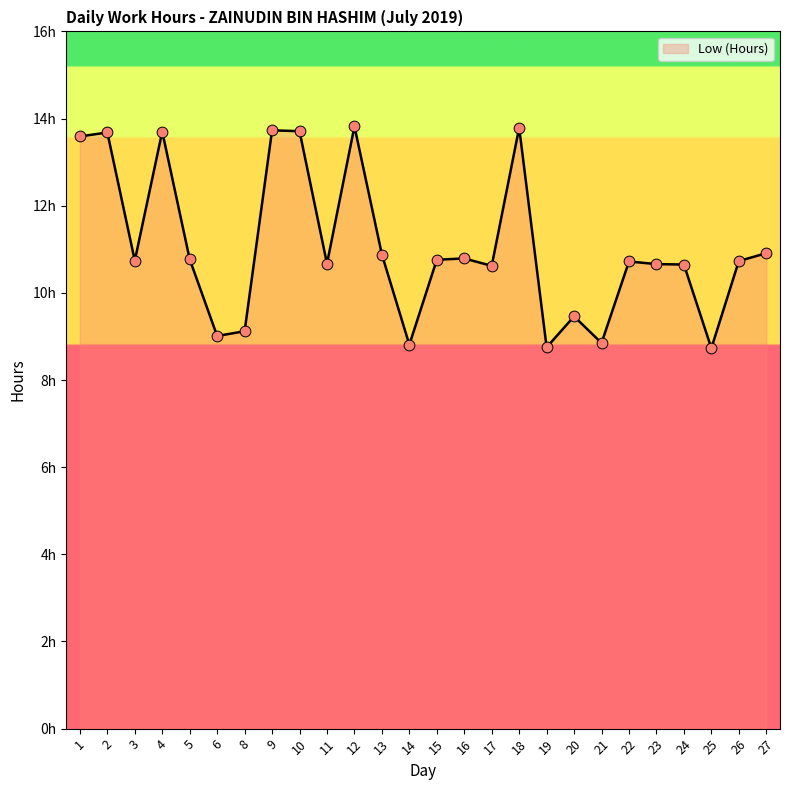

Is this an area chart (filled region under the line)?

Yes